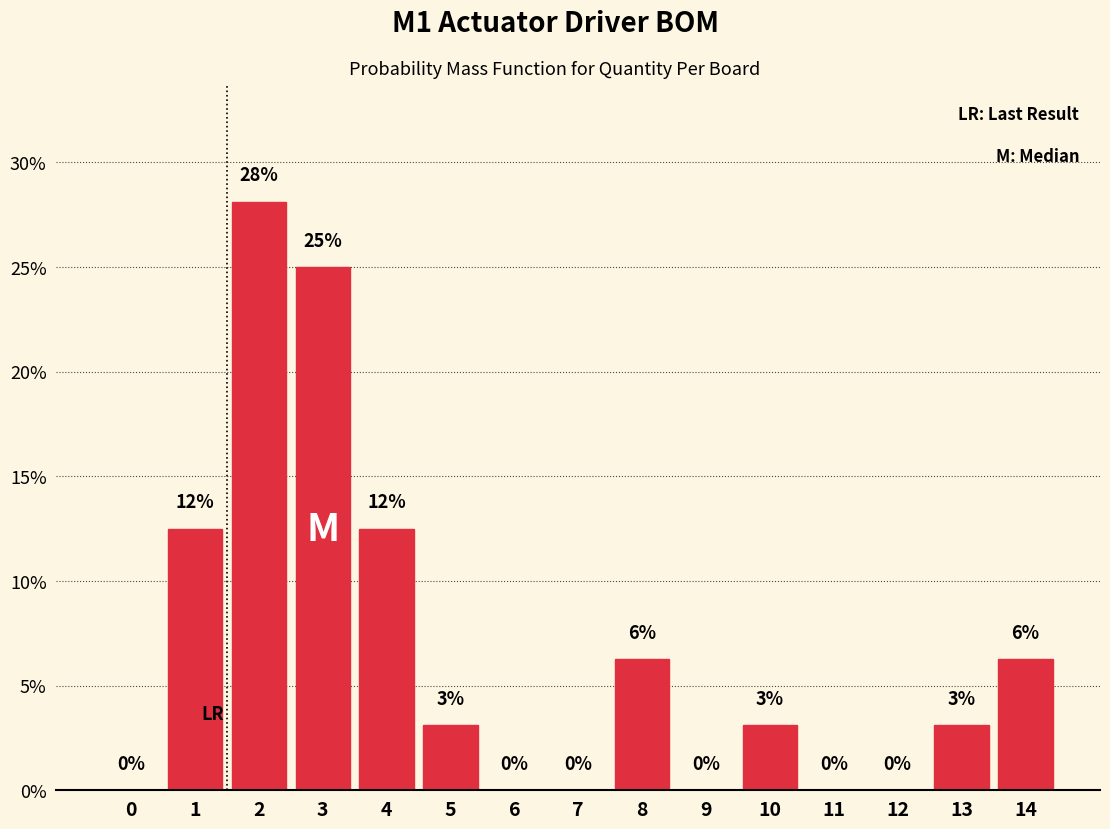

The value at 9 is 9.9. True or false?

False